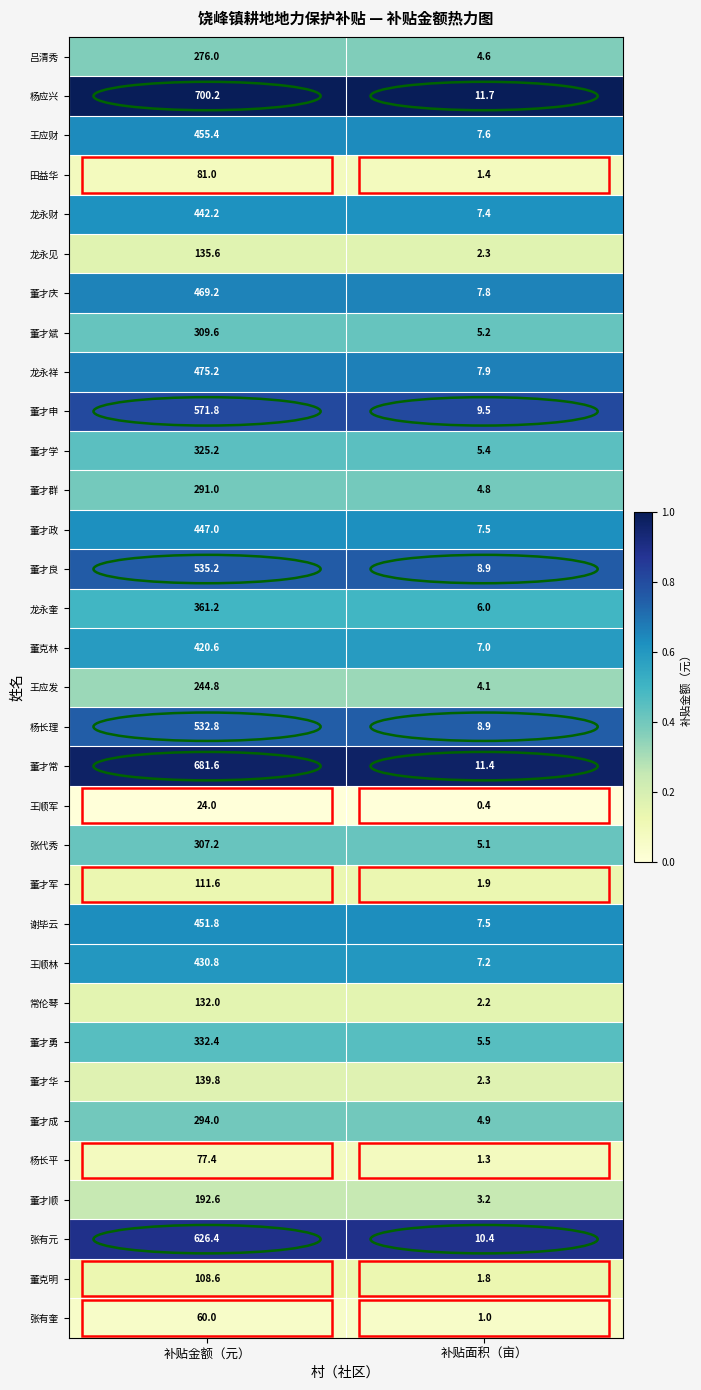

The value of 龙永祥 at 补贴金额（元） is 475.2. True or false?

True